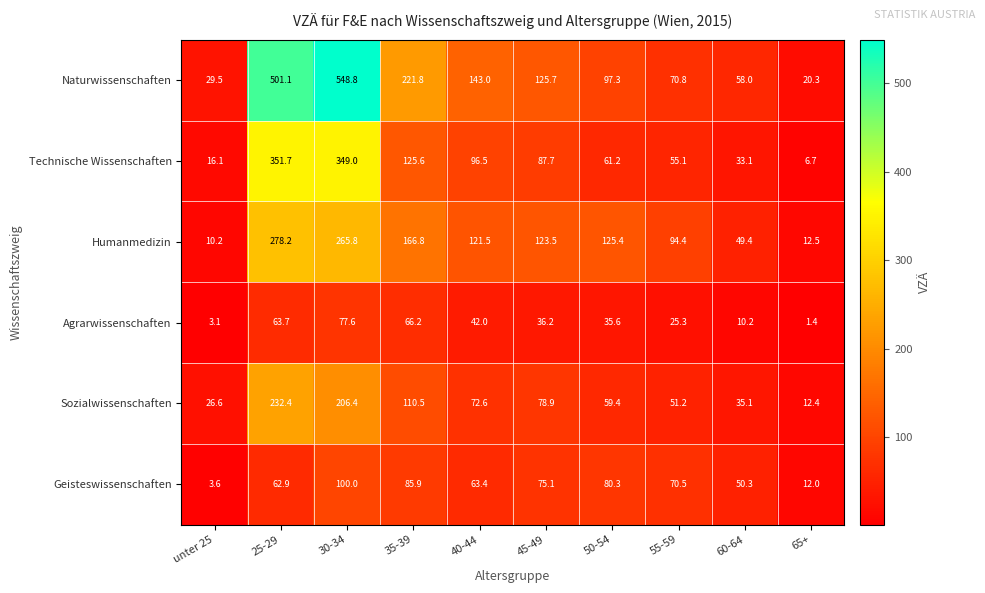

Which series has the widest spread of values?

Naturwissenschaften